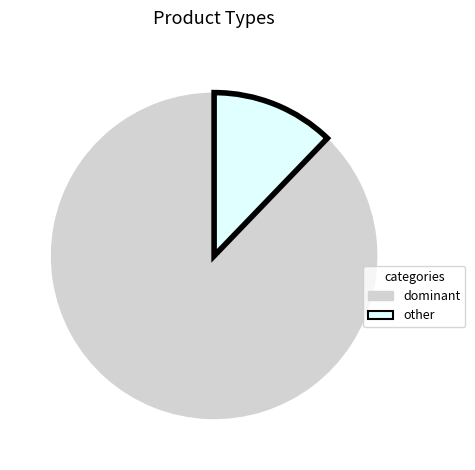

What is the smallest slice in the pie chart?

other